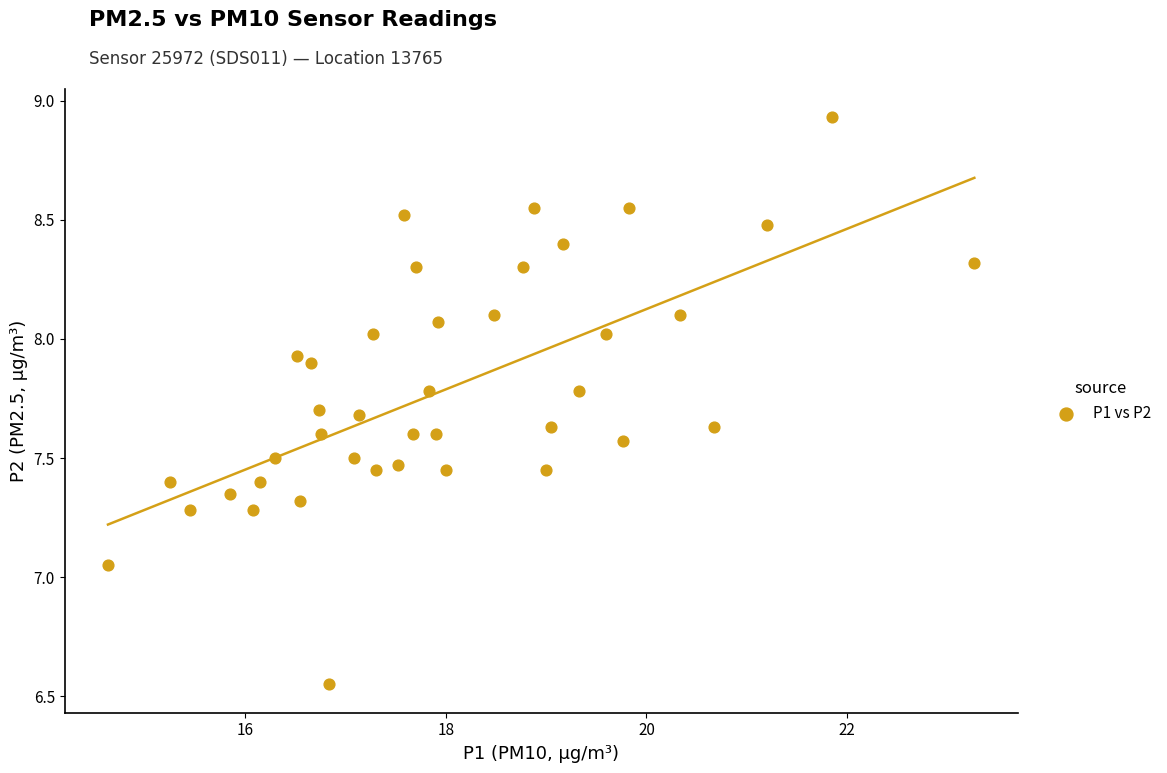

What is the range of Y values (max minus min)?

2.4